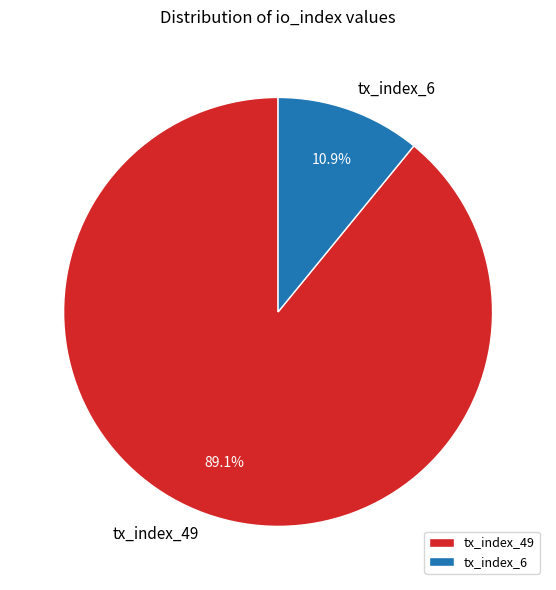

Rank the categories by value from highest to lowest.

tx_index_49, tx_index_6